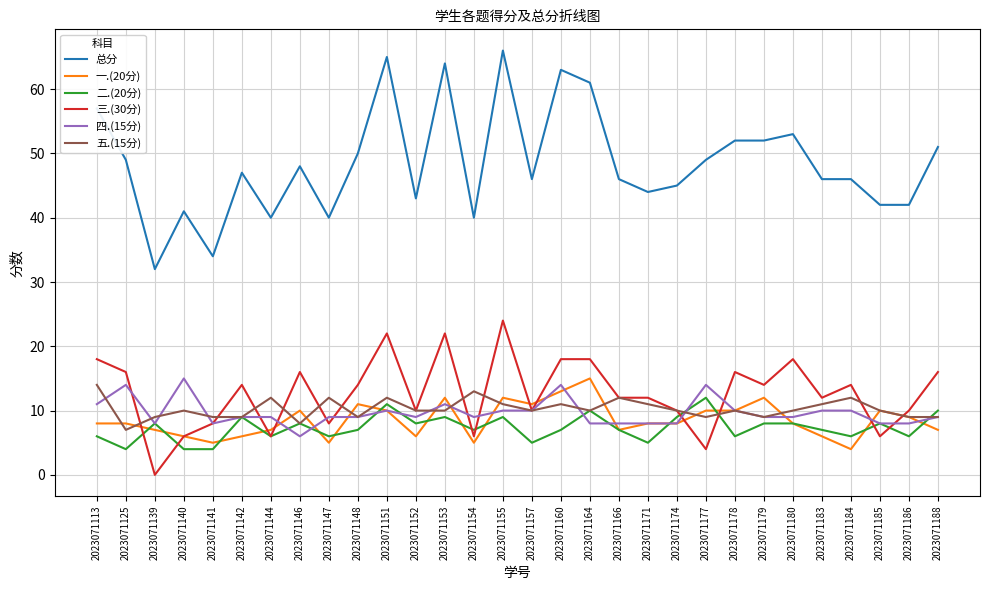

Count the 二.(20分) values in the range 6 to 9.

21